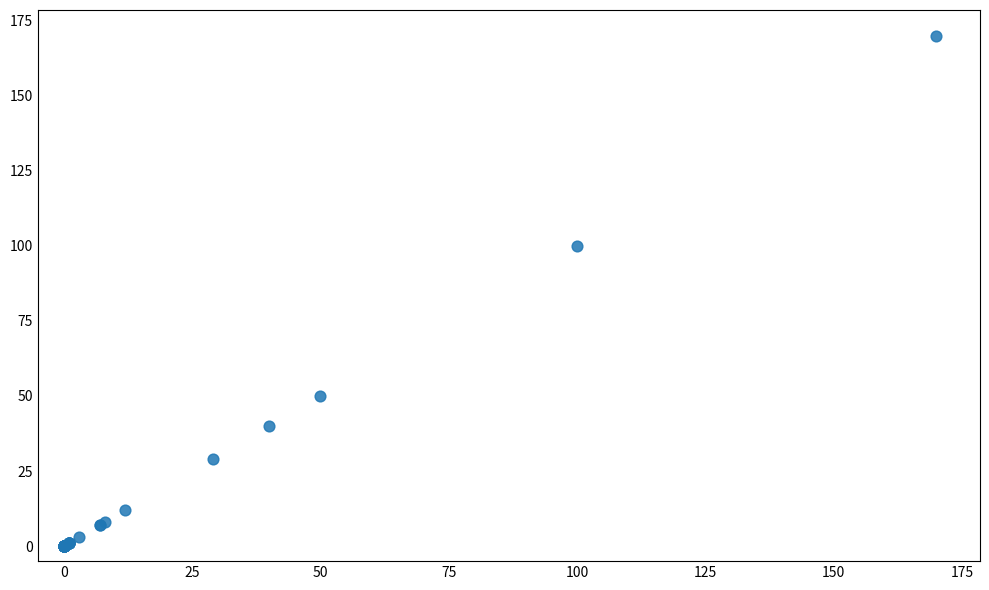

What Y value in the scatter plot is closest to 85?

100